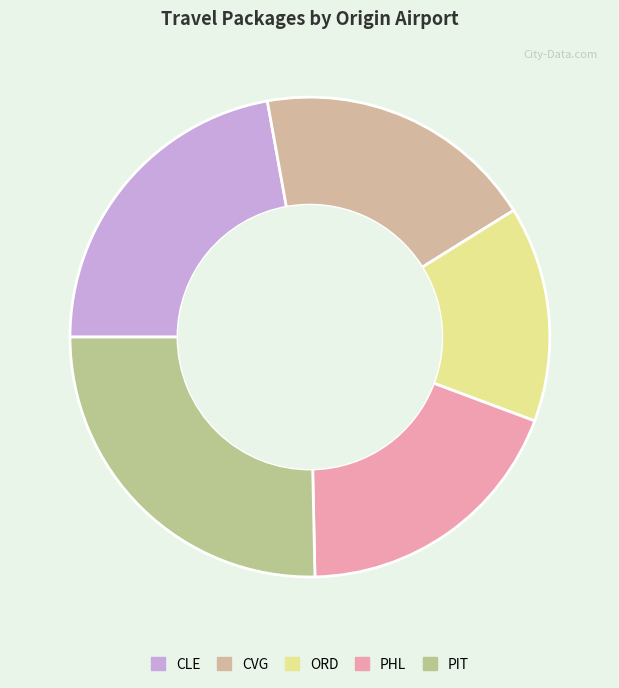

Count the number of slices in the pie.

5